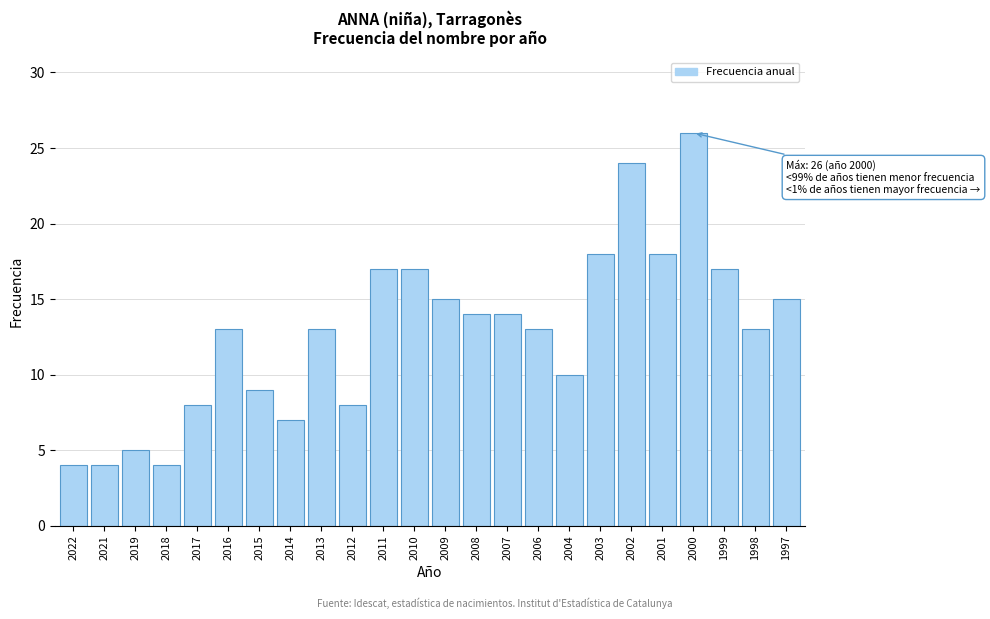

Reading right to left, list all the values displayed in this chart.

15	13	17	26	18	24	18	10	13	14	14	15	17	17	8	13	7	9	13	8	4	5	4	4